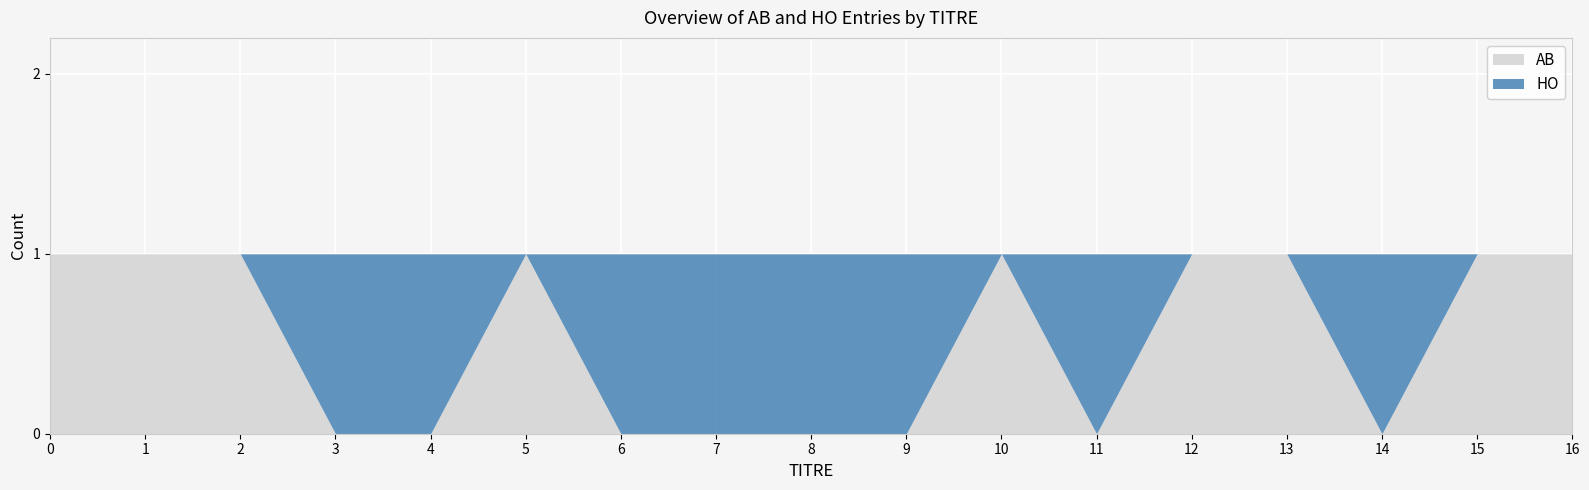

Between 11 and 6, which is larger?

11